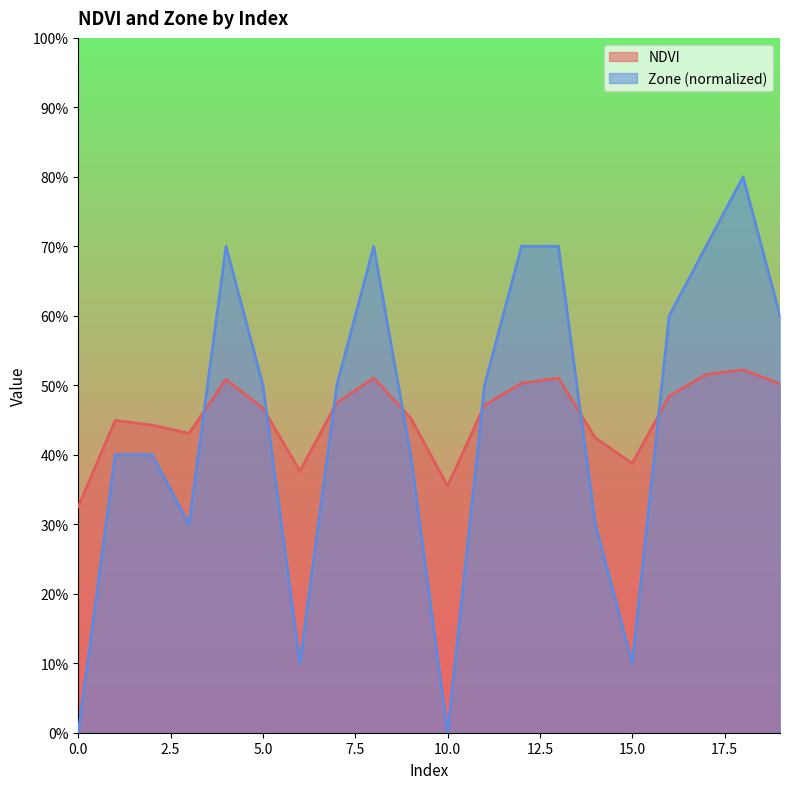

How many interior local valleys does the NDVI series have?

4